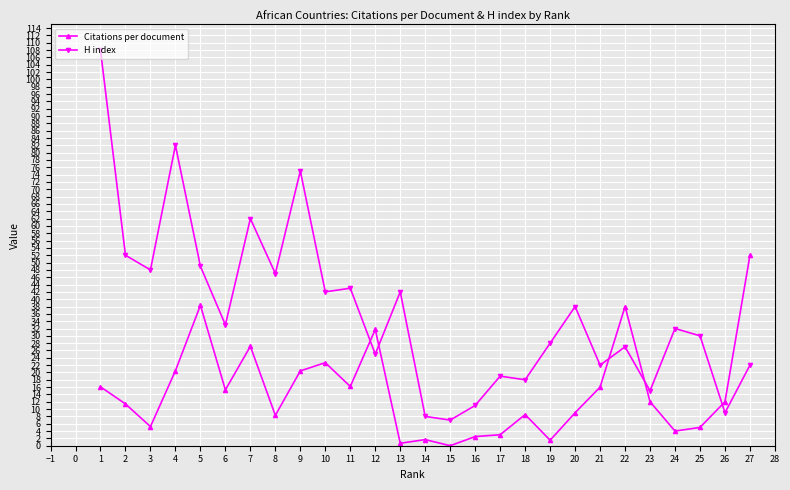

Is the value of H index at 13 greater than the value of Citations per document at 25?

Yes